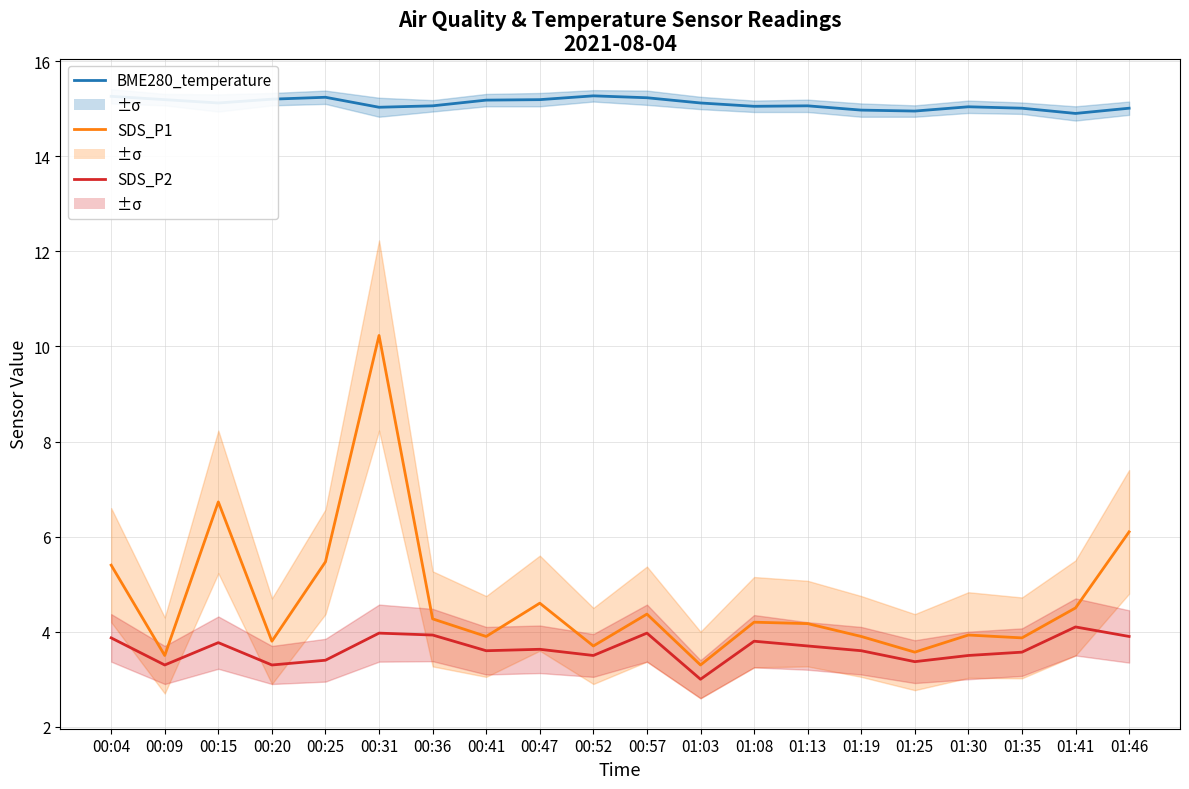

Which series has the largest total across all categories?

BME280_temperature